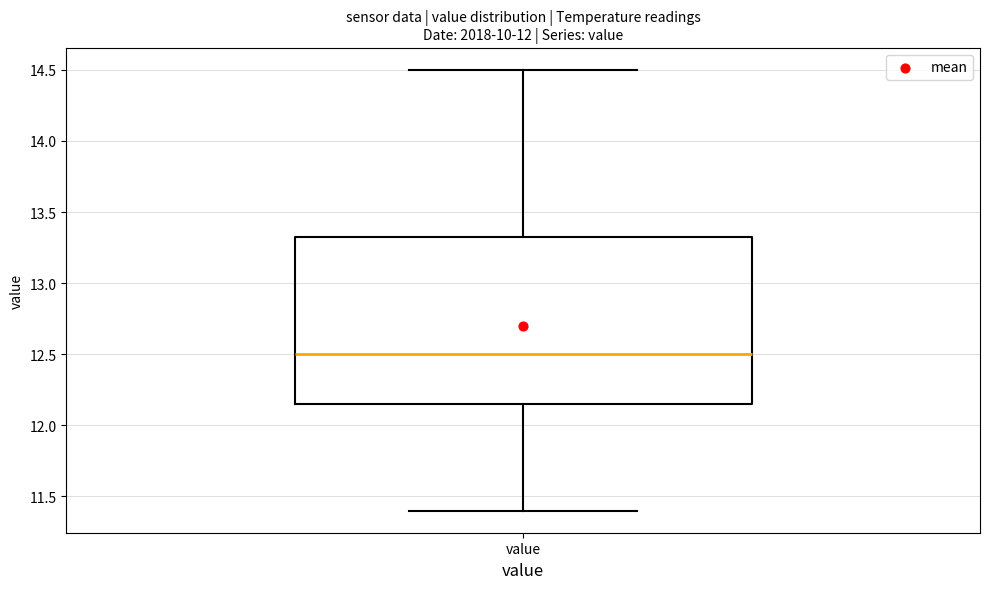

Read this box plot against the y-axis: the position of the median line, the range covered by the box, and the ends of both whiskers. The values are not printed on the chart, so give them approximately, as read against the axis.

median 12.50, box 12.15 to 13.35, whiskers 11.40 to 14.50